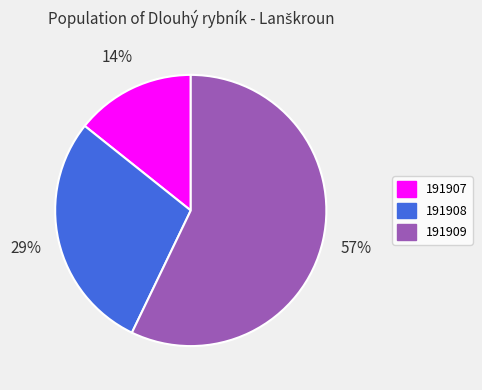

Is it true that 191909 is 43% of the pie?

False